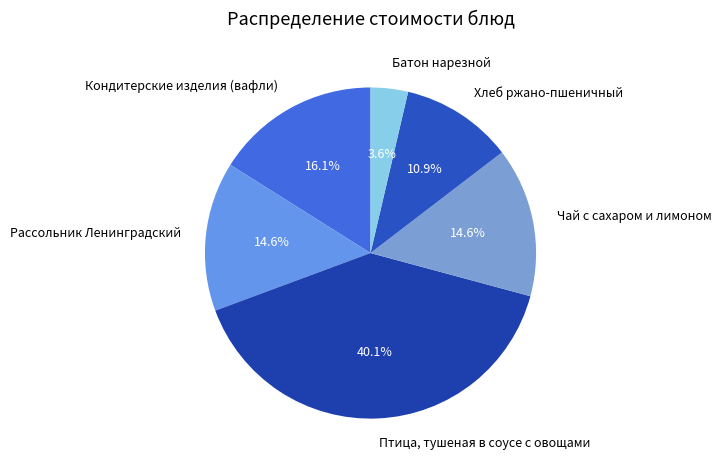

Count the number of slices in the pie.

6